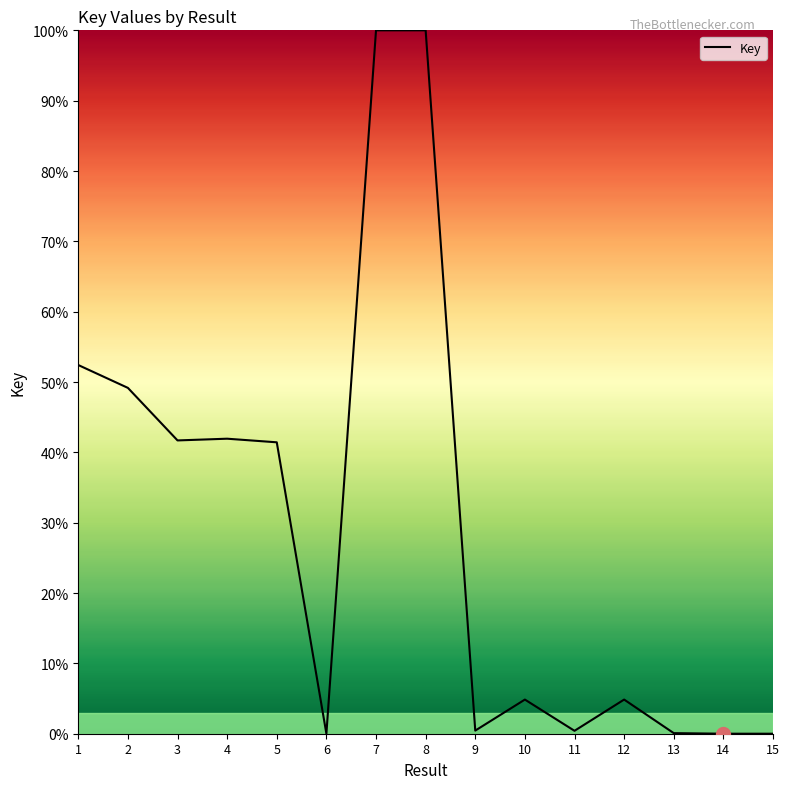

What is the sum of all values?

437.3